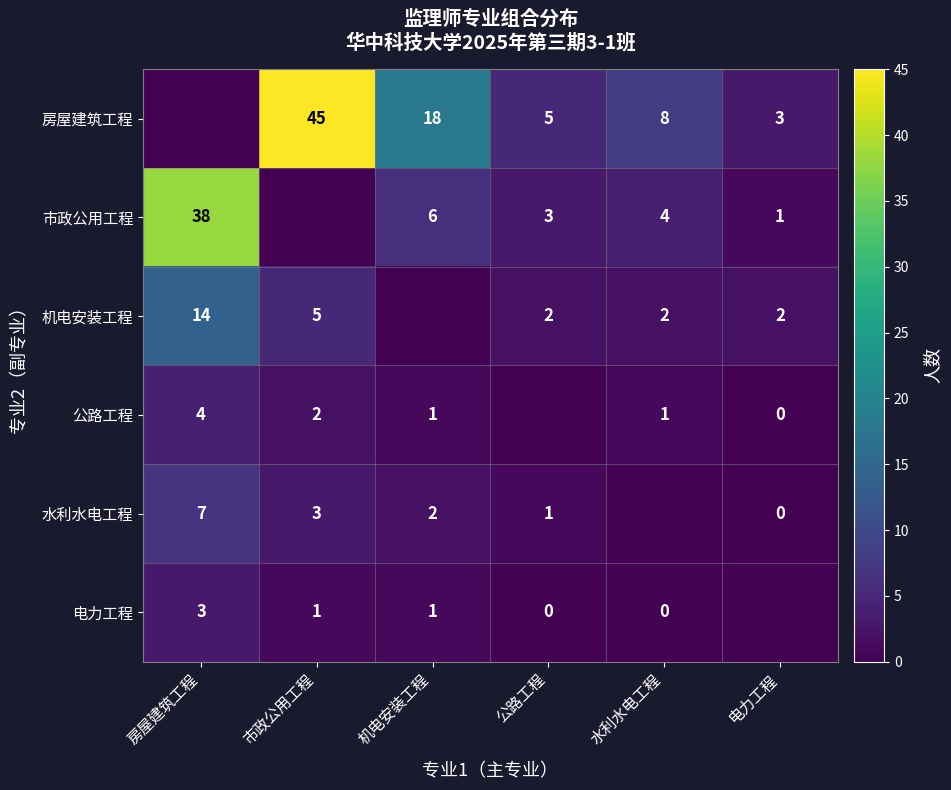

Is the value of 市政公用工程 at 机电安装工程 greater than the value of 电力工程 at 房屋建筑工程?

Yes